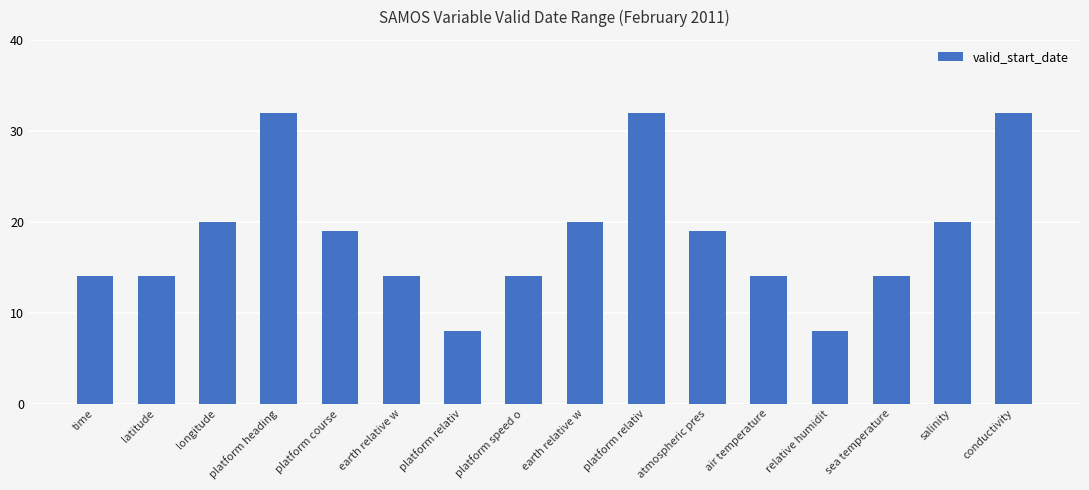

Are the bars grouped side by side (vs. stacked)?

No